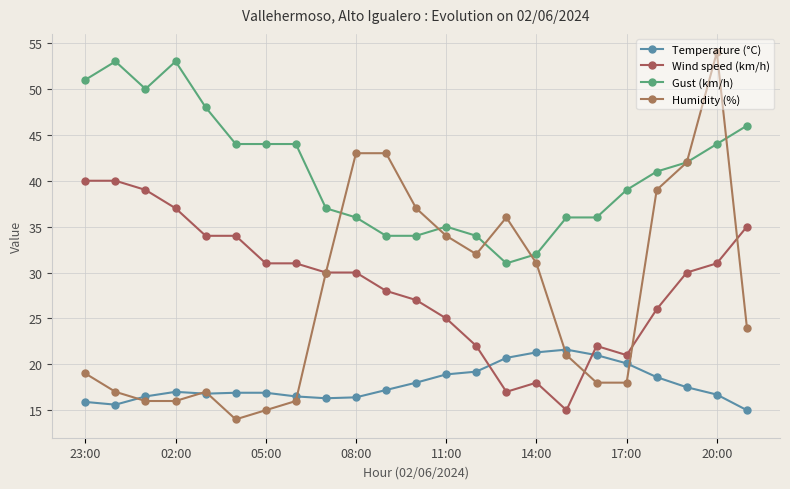

What is the minimum value shown in the chart?

14.0